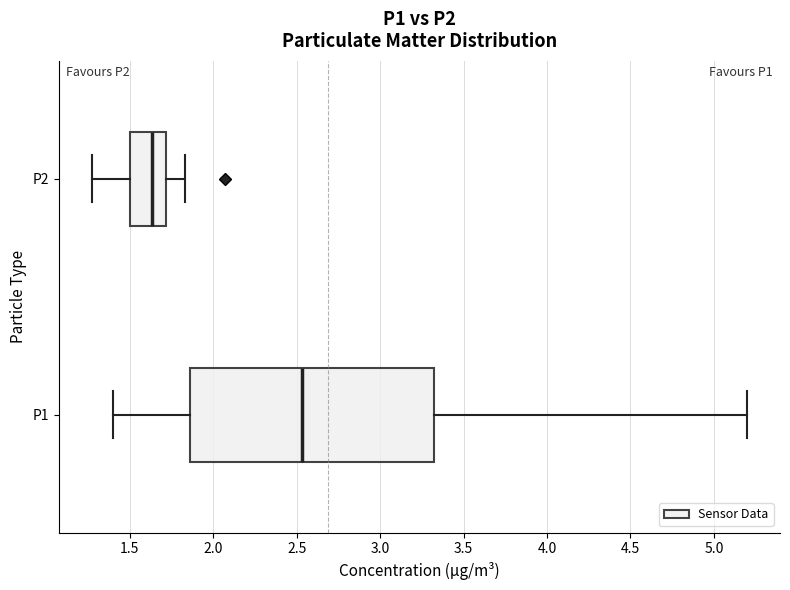

Reading bottom to top, transcribe this box plot: for each box, give where its median line is, the range the box spans, and where its two whiskers end, as read against the x-axis. The values are not printed on the chart, so give them approximately, as read against the axis.

P1: median 2.55, box 1.85 to 3.35, whiskers 1.40 to 5.20
P2: median 1.65, box 1.50 to 1.70, whiskers 1.25 to 1.85